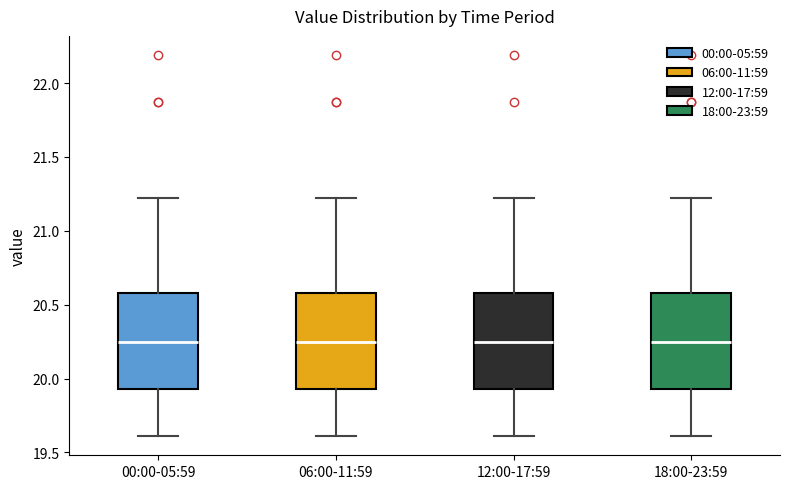

Reading left to right, transcribe this box plot: for each box, give where its median line is, the range the box spans, and where its two whiskers end, as read against the y-axis. The values are not printed on the chart, so give them approximately, as read against the axis.

00:00-05:59: median 20.25, box 19.95 to 20.60, whiskers 19.60 to 21.20
06:00-11:59: median 20.25, box 19.95 to 20.60, whiskers 19.60 to 21.20
12:00-17:59: median 20.25, box 19.95 to 20.60, whiskers 19.60 to 21.20
18:00-23:59: median 20.25, box 19.95 to 20.60, whiskers 19.60 to 21.20